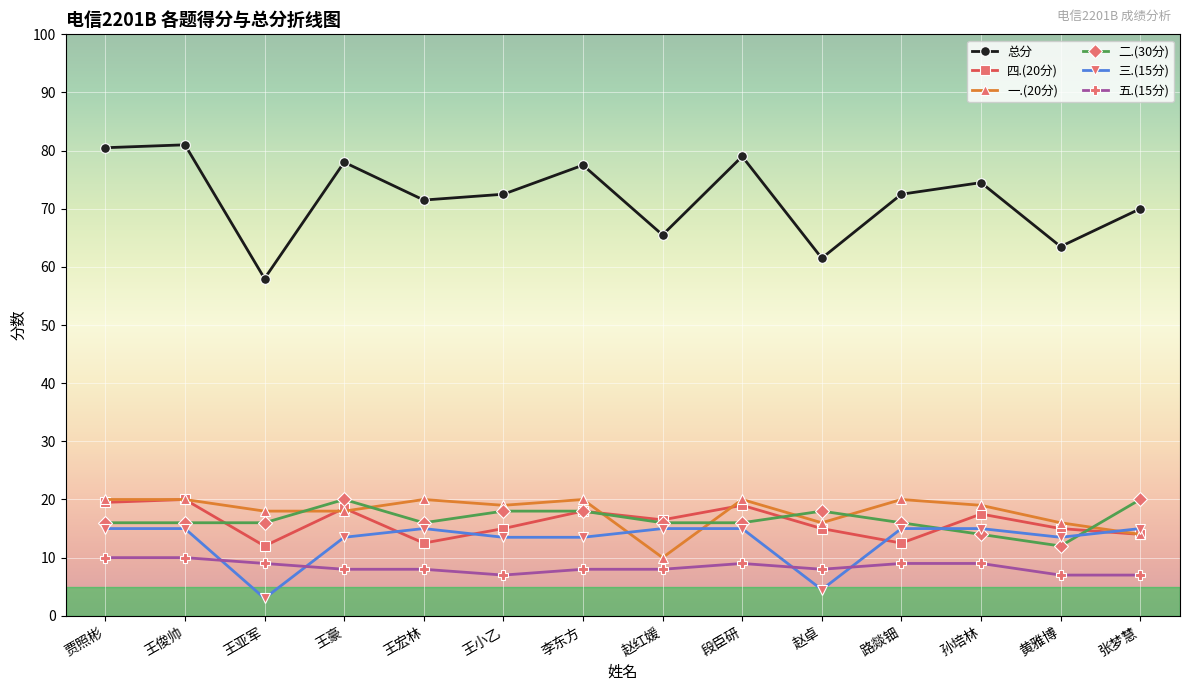

What are all the series names shown in the legend?

总分, 四.(20分), 一.(20分), 二.(30分), 三.(15分), 五.(15分)